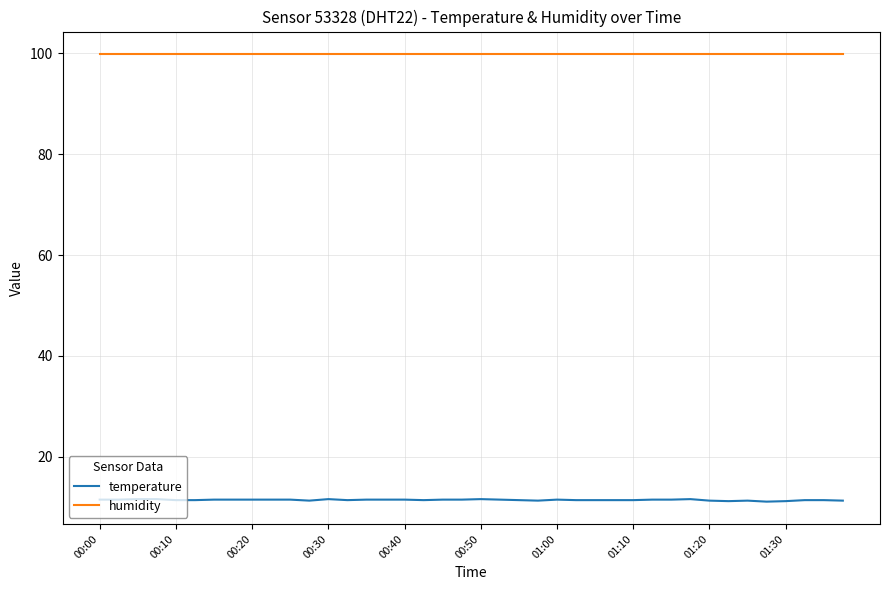

What is the highest value of the humidity series?

99.9